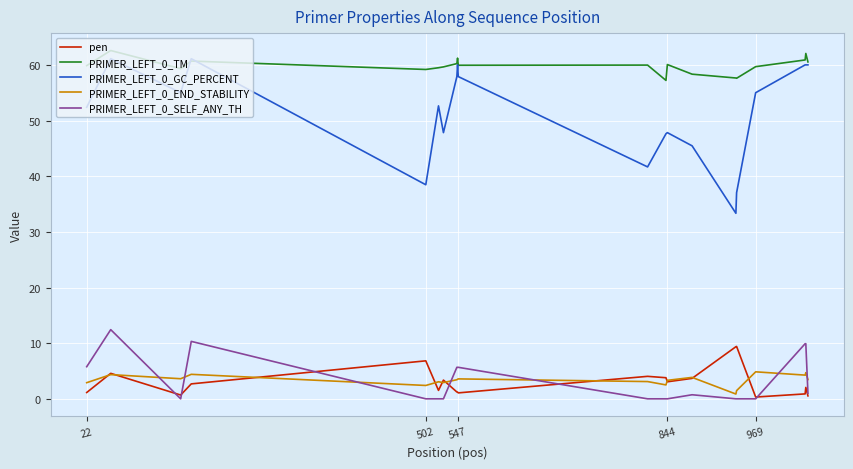

True or false: PRIMER_LEFT_0_SELF_ANY_TH has more than 0 points higher than both neighbors.

True